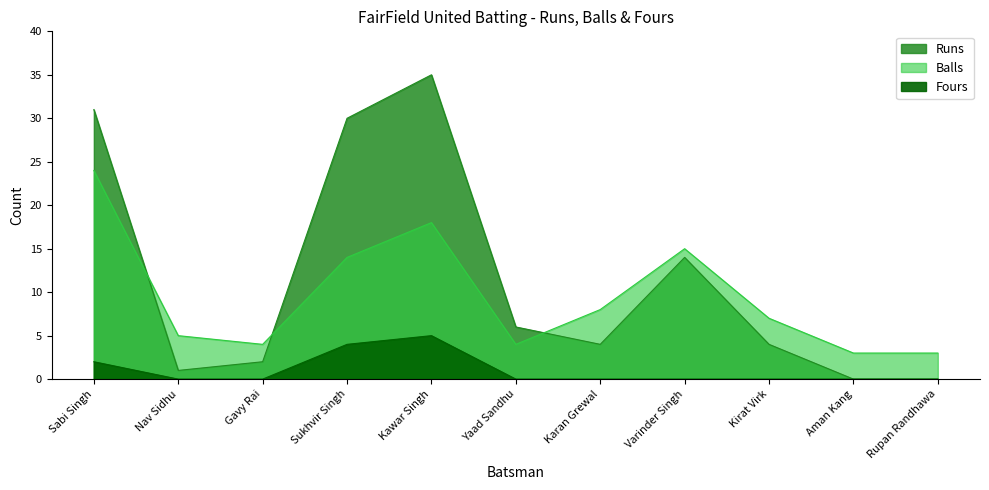

List the labels in order of Runs value, largest first.

Kawar Singh, Sabi Singh, Sukhvir Singh, Varinder Singh, Yaad Sandhu, Karan Grewal, Kirat Virk, Gavy Rai, Nav Sidhu, Aman Kang, Rupan Randhawa